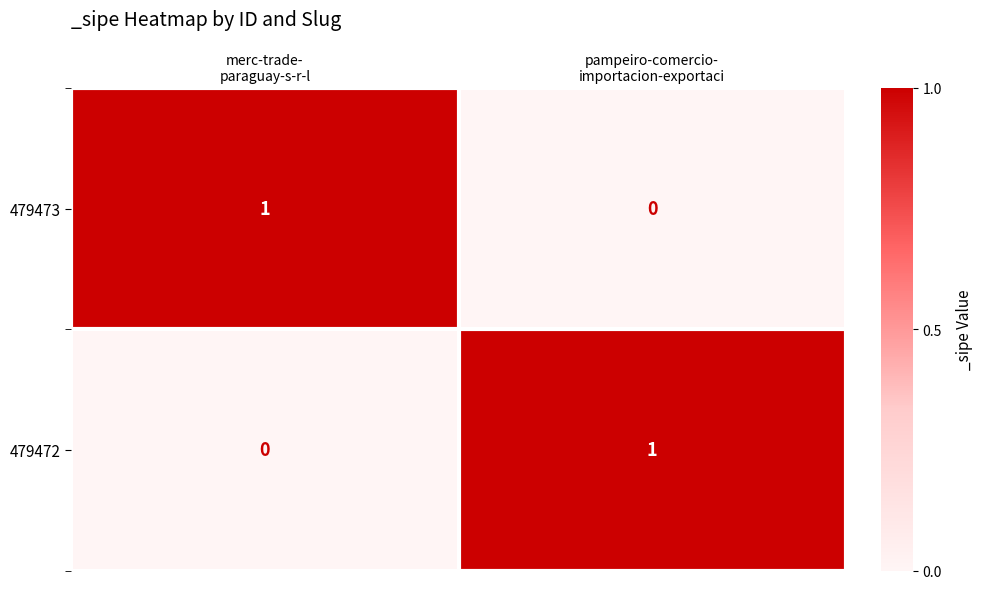

Count the number of categories in the chart.

2